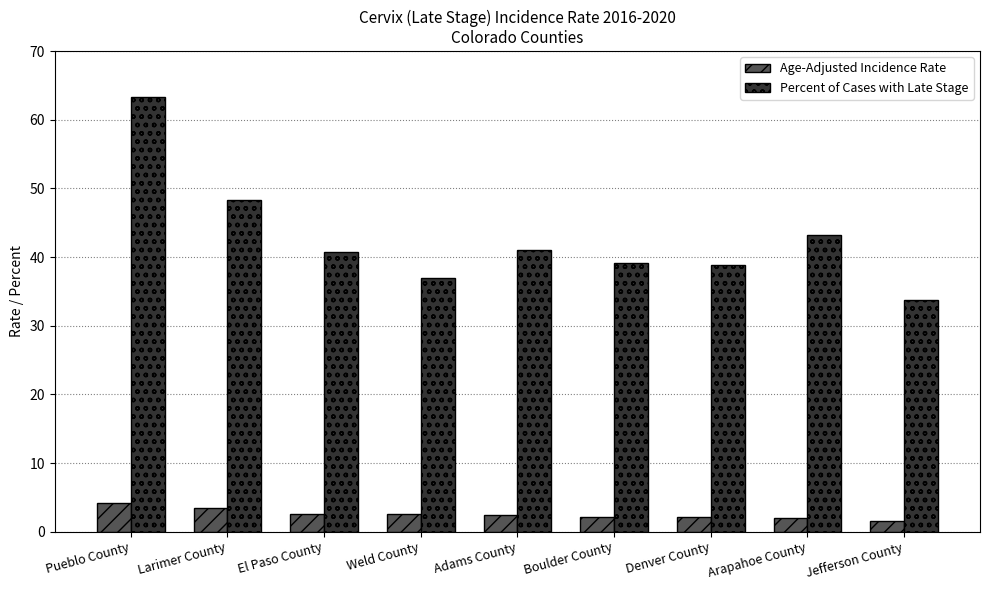

The Percent of Cases with Late Stage series shows 8.3 at Weld County. True or false?

False